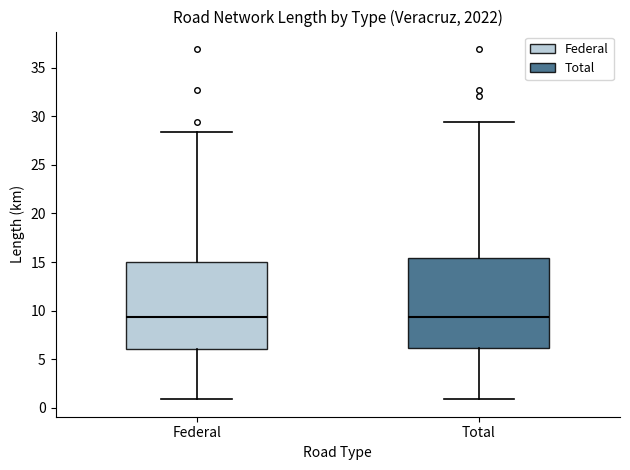

Reading left to right, transcribe this box plot: for each box, give where its median line is, the range the box spans, and where its two whiskers end, as read against the y-axis. The values are not printed on the chart, so give them approximately, as read against the axis.

Federal: median 9.5, box 6.0 to 15.0, whiskers 1.0 to 28.5
Total: median 9.5, box 6.0 to 15.5, whiskers 1.0 to 29.5